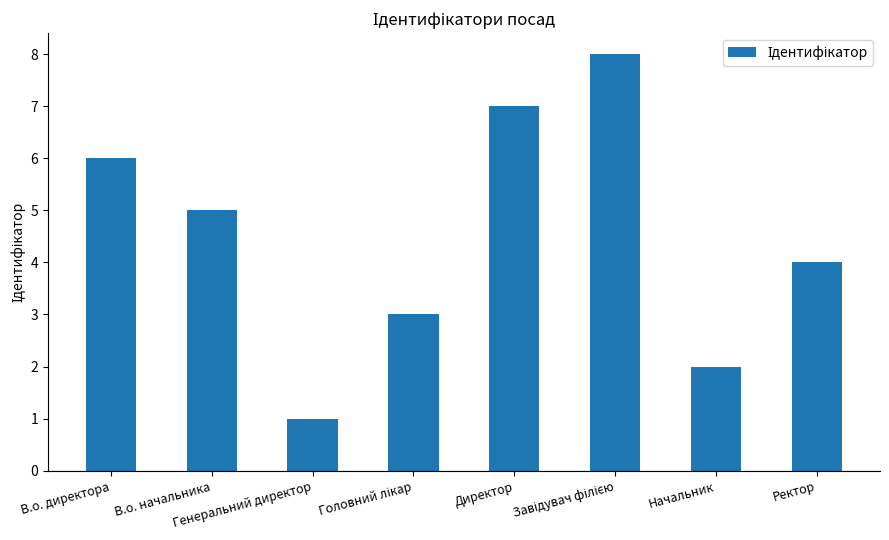

What is the sum of all values?

36